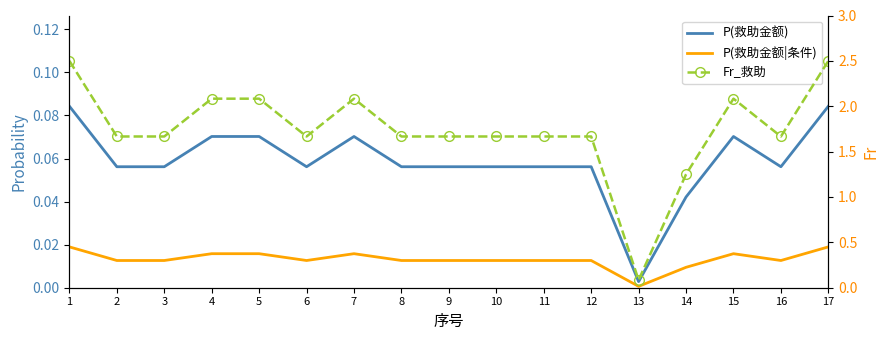

The Fr_救助 series shows 1.2 at 5. True or false?

False